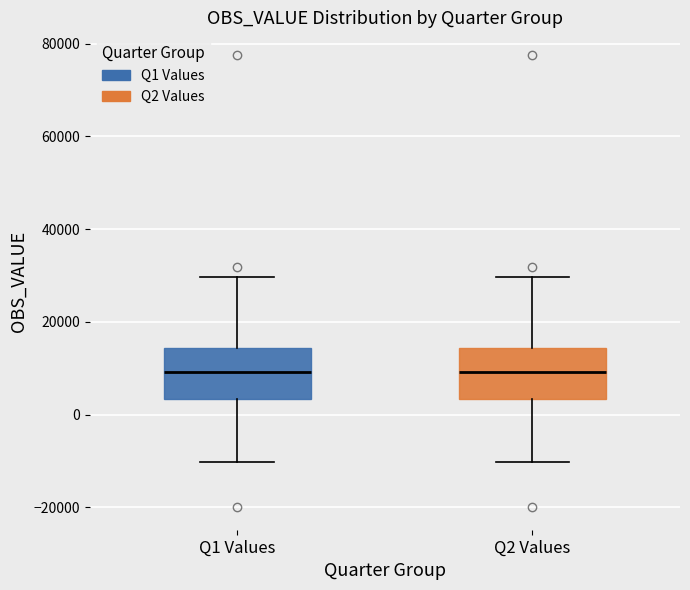

Reading left to right, transcribe this box plot: for each box, give where its median line is, the range the box spans, and where its two whiskers end, as read against the y-axis. The values are not printed on the chart, so give them approximately, as read against the axis.

Q1 Values: median 10000, box 4000 to 14000, whiskers -10000 to 30000
Q2 Values: median 10000, box 4000 to 14000, whiskers -10000 to 30000